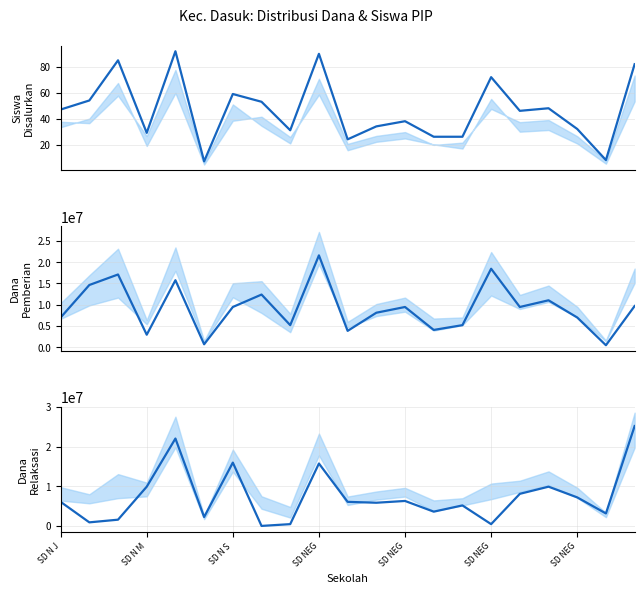

Is this an area chart (filled region under the line)?

No